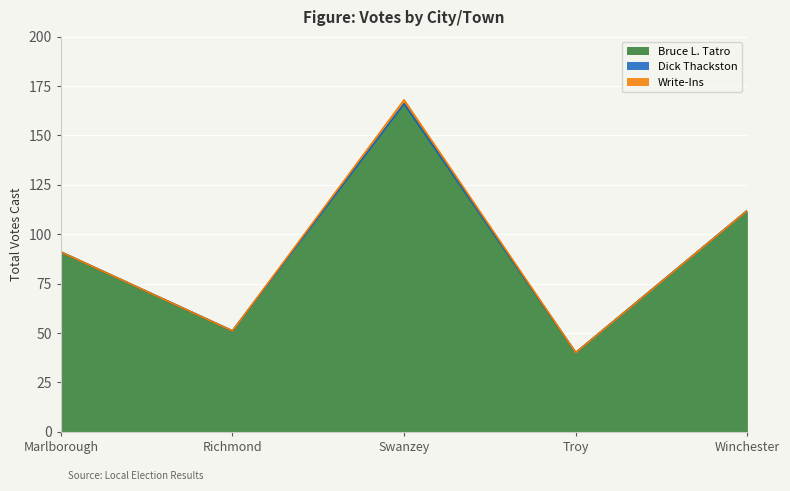

Reading right to left, list all the values displayed in this chart.

Bruce L. Tatro: Winchester=112	Troy=40	Swanzey=166	Richmond=51	Marlborough=91
Dick Thackston: Winchester=0	Troy=0	Swanzey=0	Richmond=0	Marlborough=0
Write-Ins: Winchester=0	Troy=0	Swanzey=2	Richmond=0	Marlborough=0